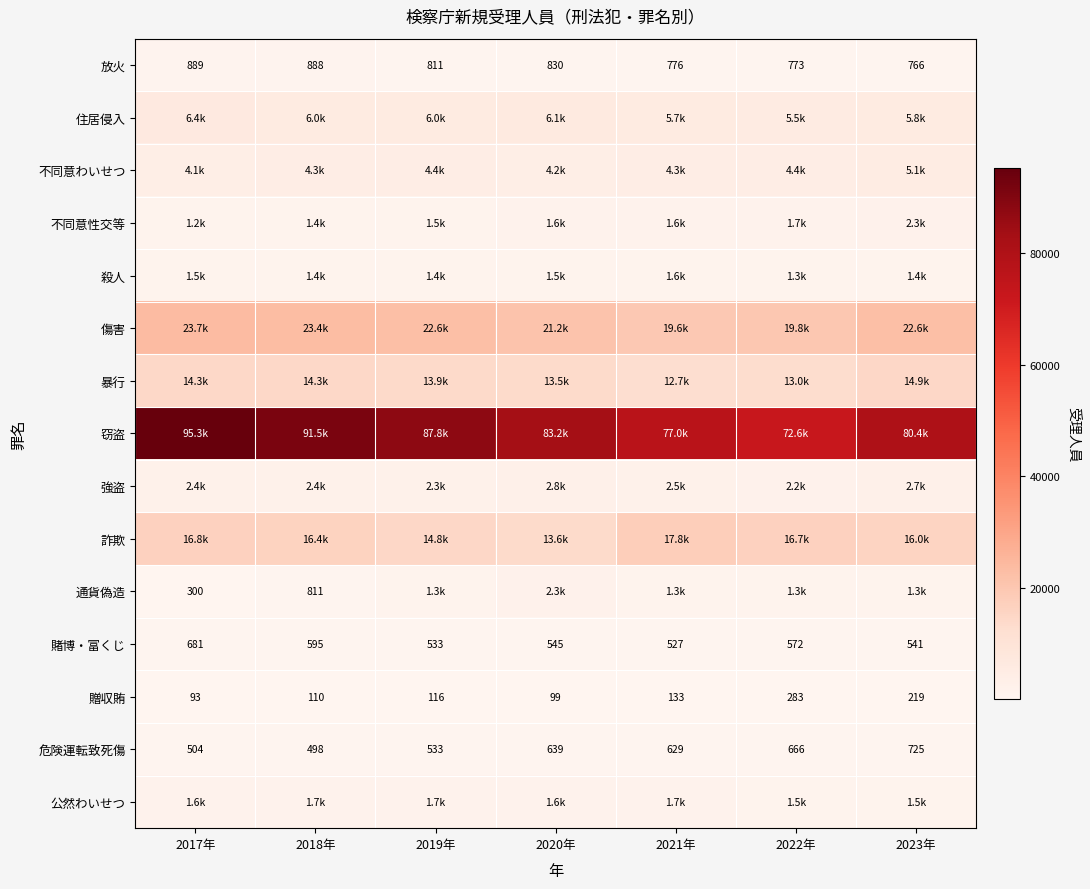

What is the difference between the maximum and minimum values in the 贈収賄 series?

190